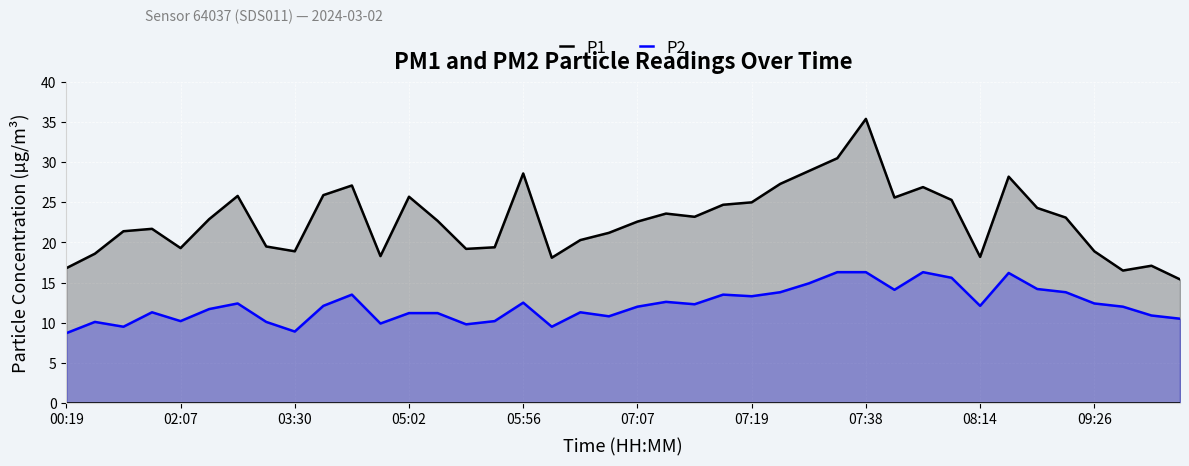

What position from the right is 30?

10